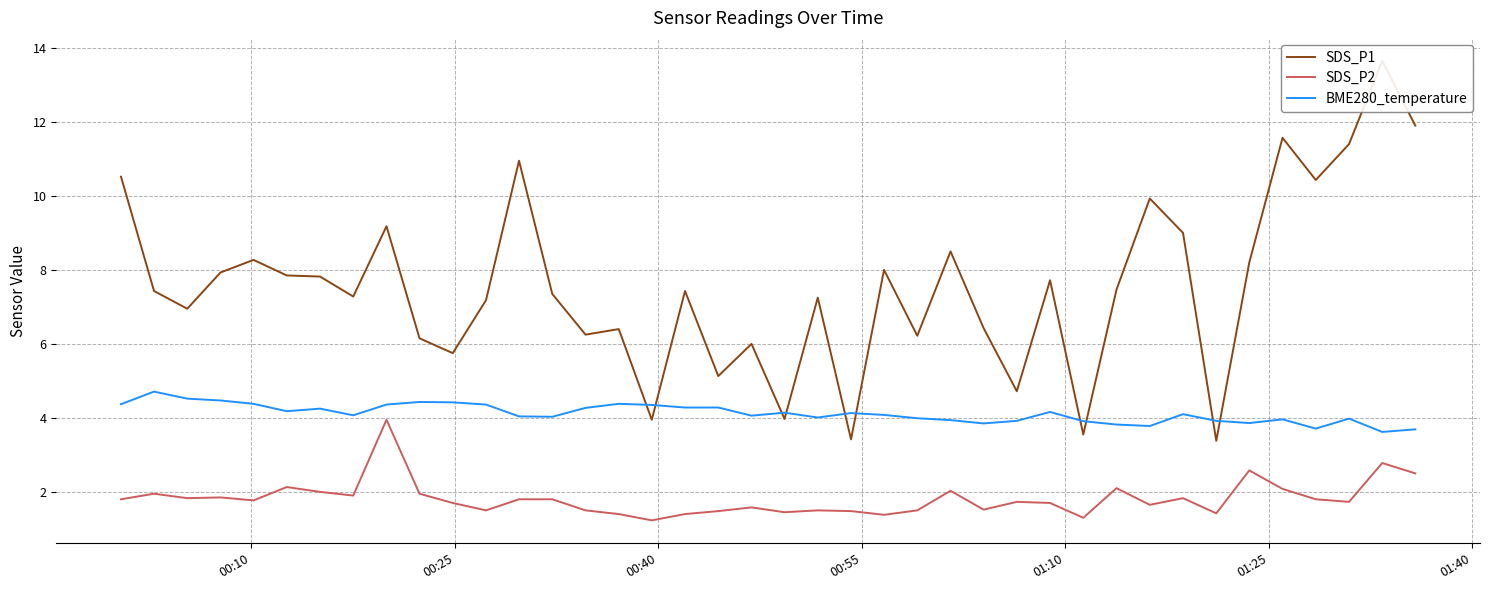

True or false: SDS_P2 and SDS_P1 cross at least once.

False